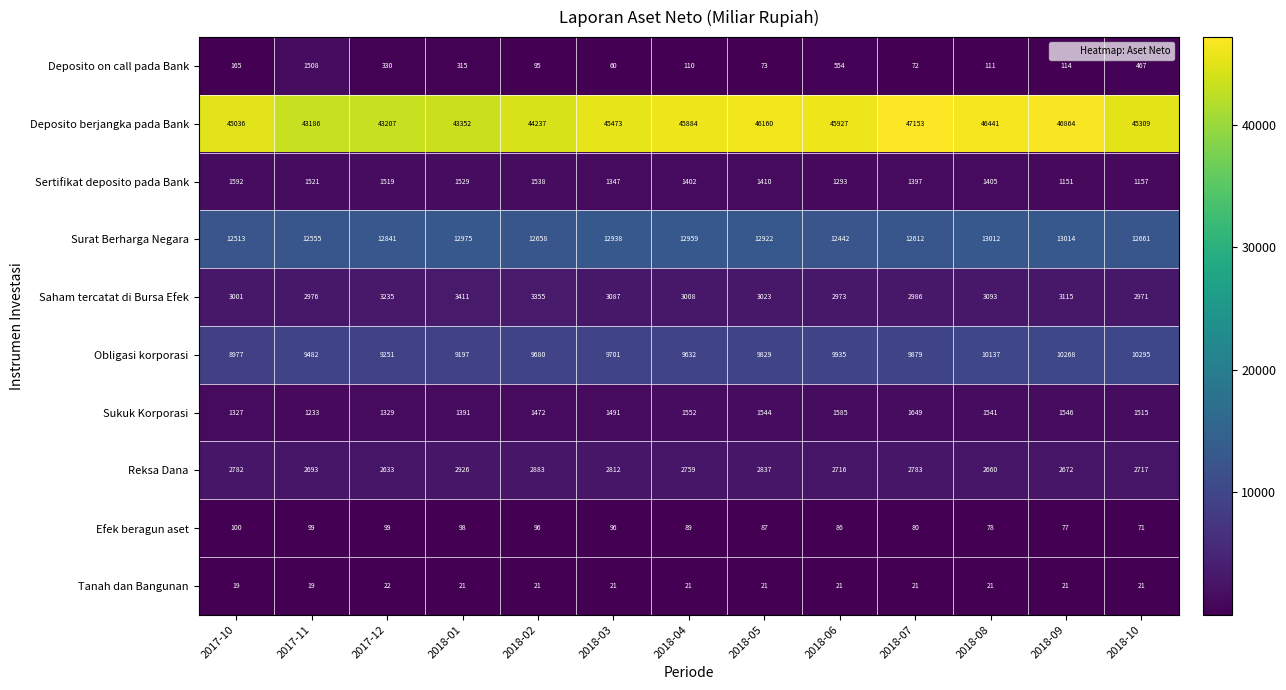

Which category has the highest value in the Efek beragun aset series?

2017-10